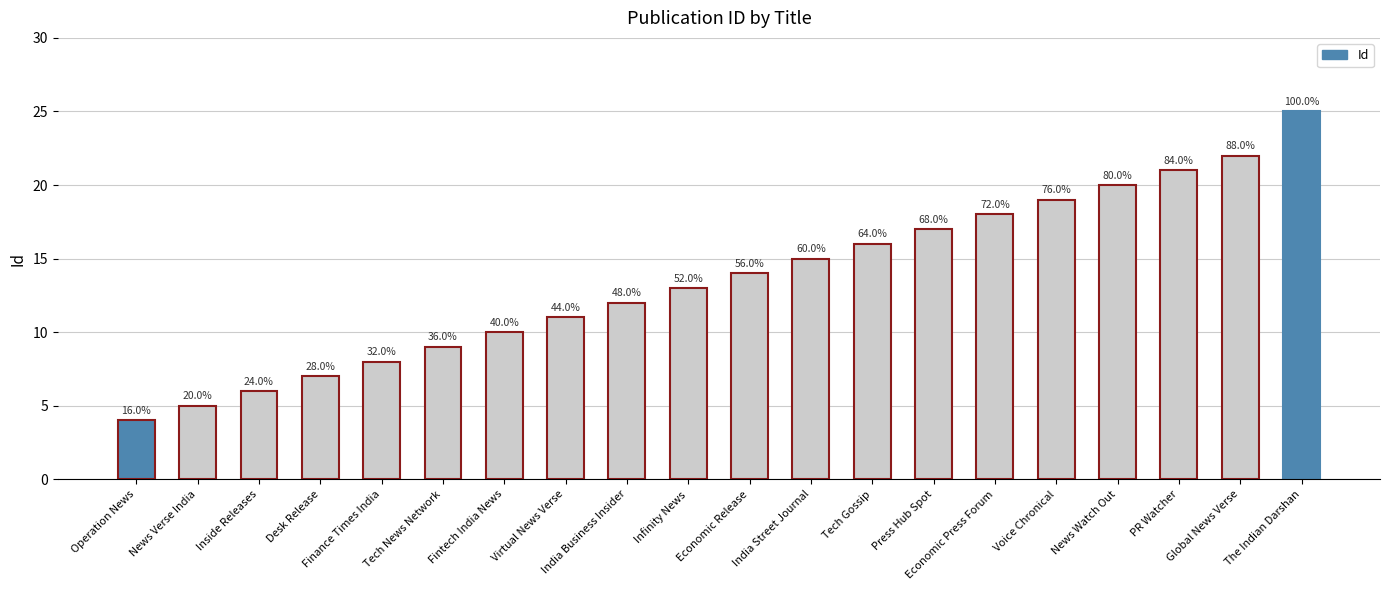

The value at Fintech India News is 10. True or false?

True